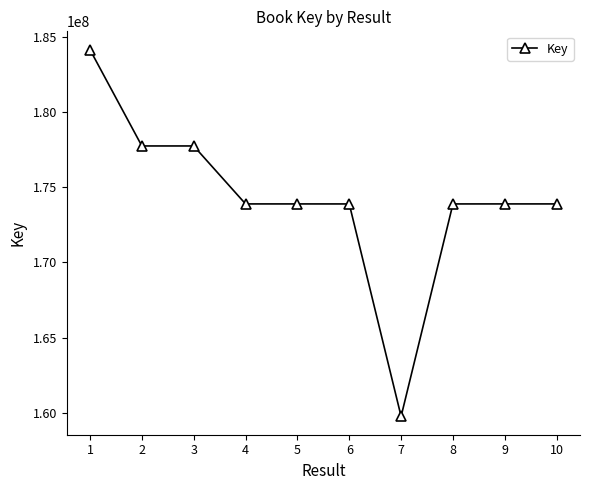

What is the average value?

174278699